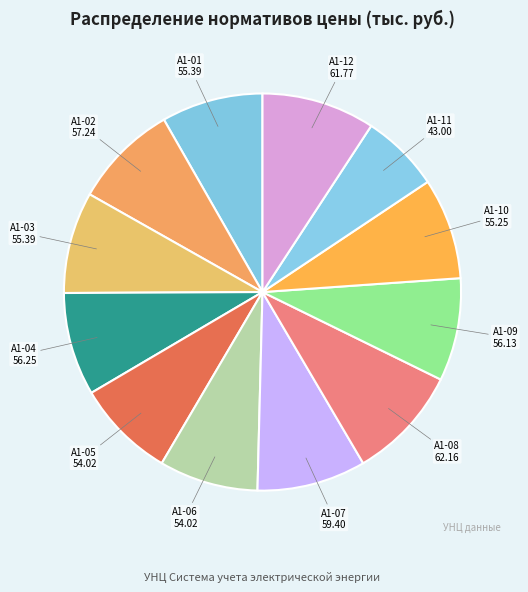

Approximately how many times larger is the value at А1-06 compared to А1-05?

1.0